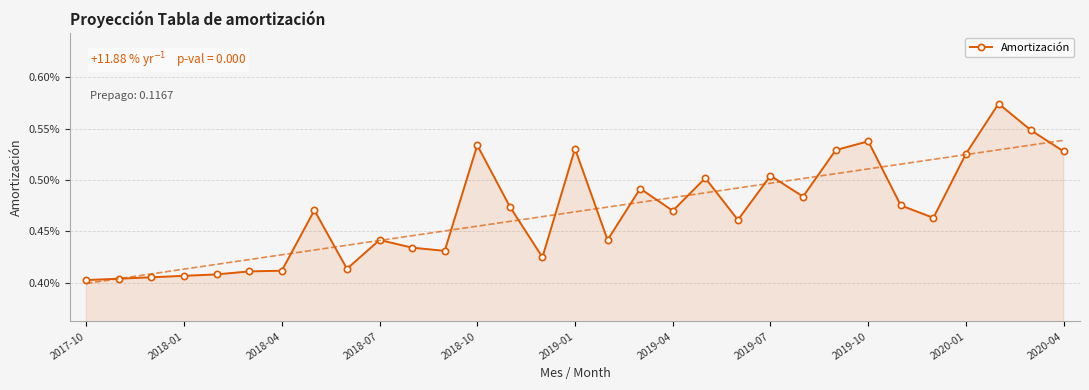

At which label is the value closest to 0?

2017-10